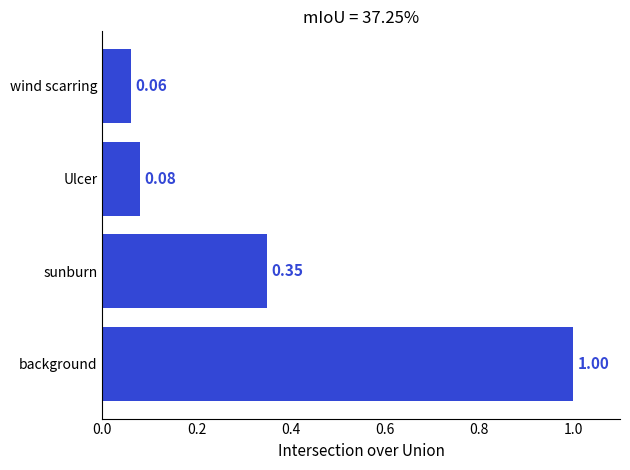

Count the number of categories in the chart.

4